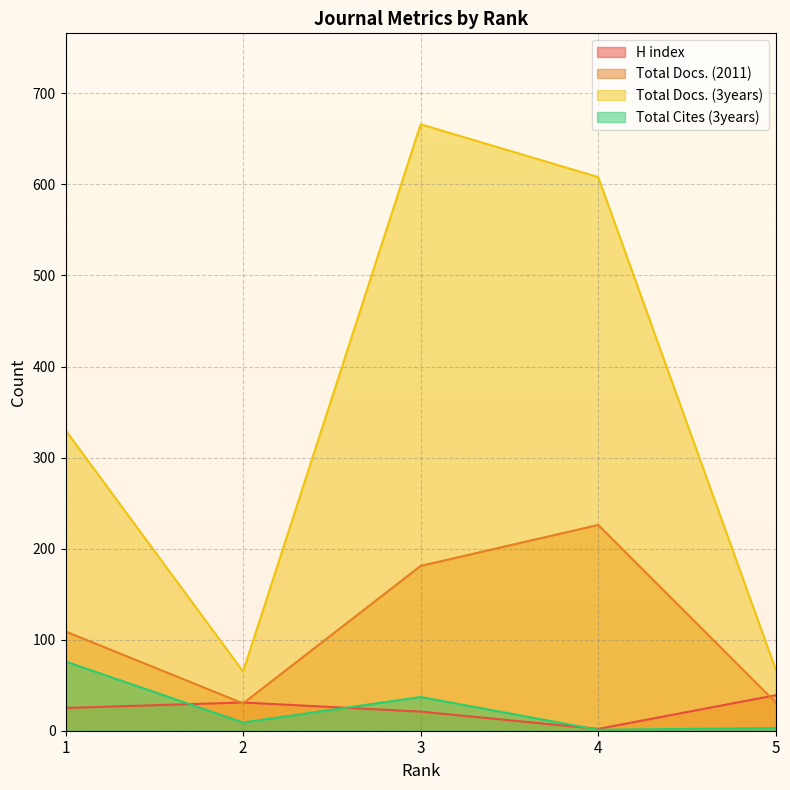

Reading left to right, list all the values displayed in this chart.

H index: 25	31	21	2	39
Total Docs. (2011): 109	30	181	226	31
Total Docs. (3years): 330	65	666	608	67
Total Cites (3years): 76	9	37	1	3